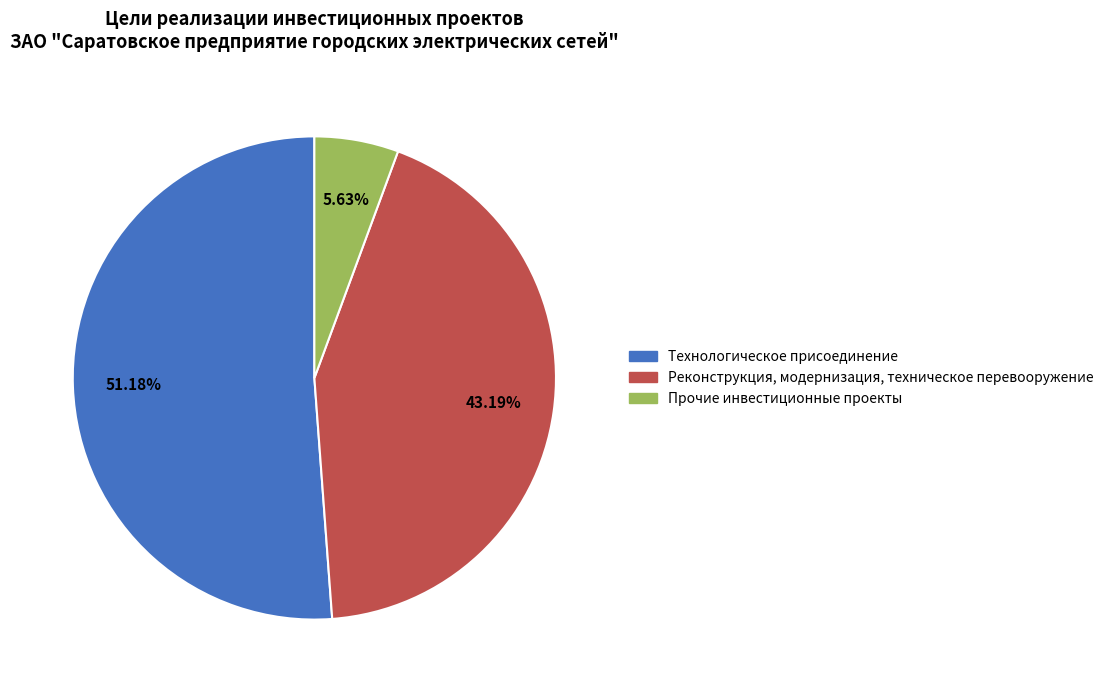

What is the total percentage of Реконструкция, модернизация, техническое перевооружение and Прочие инвестиционные проекты?

48.8%